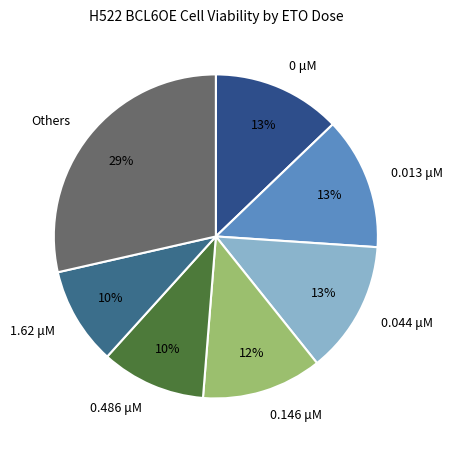

Does 0.013 μM represent more than half of the total?

No